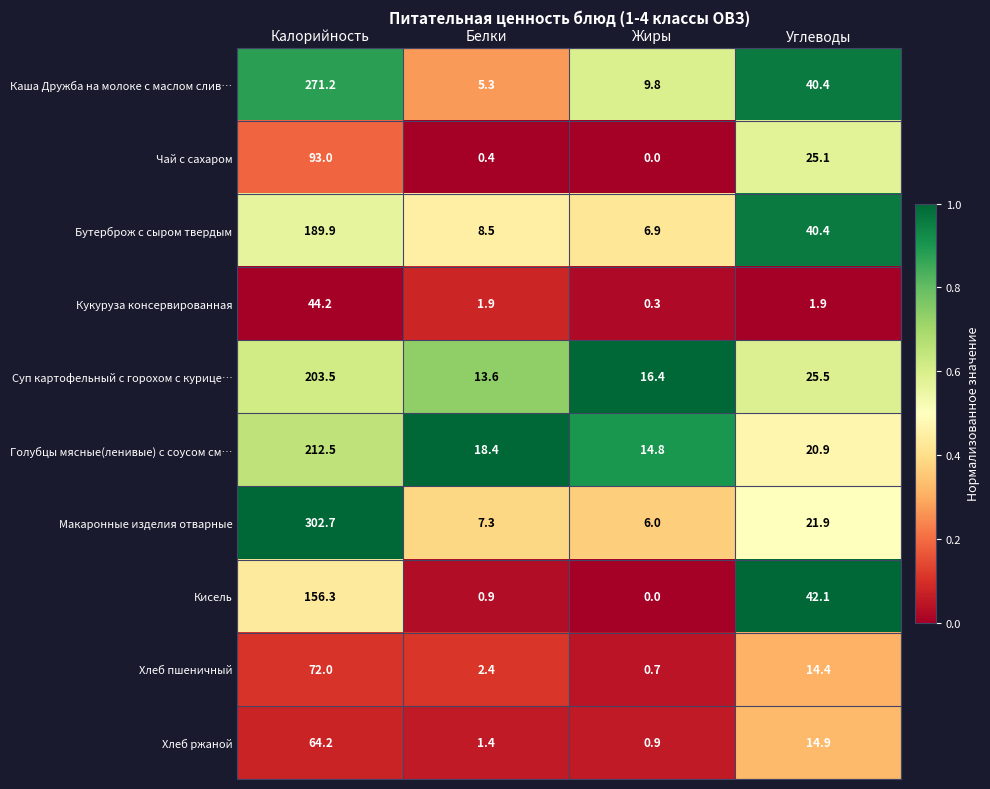

At which label does Хлеб пшеничный reach its peak?

Калорийность